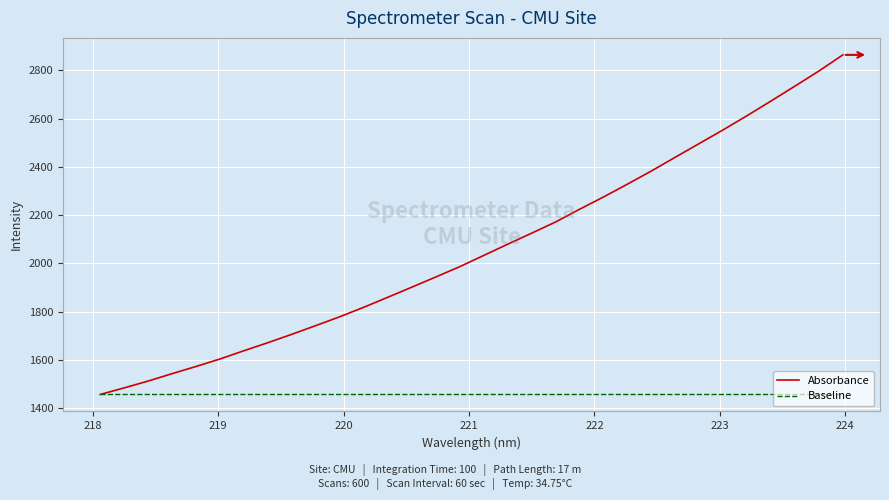

What is the minimum value for Absorbance?

1457.3